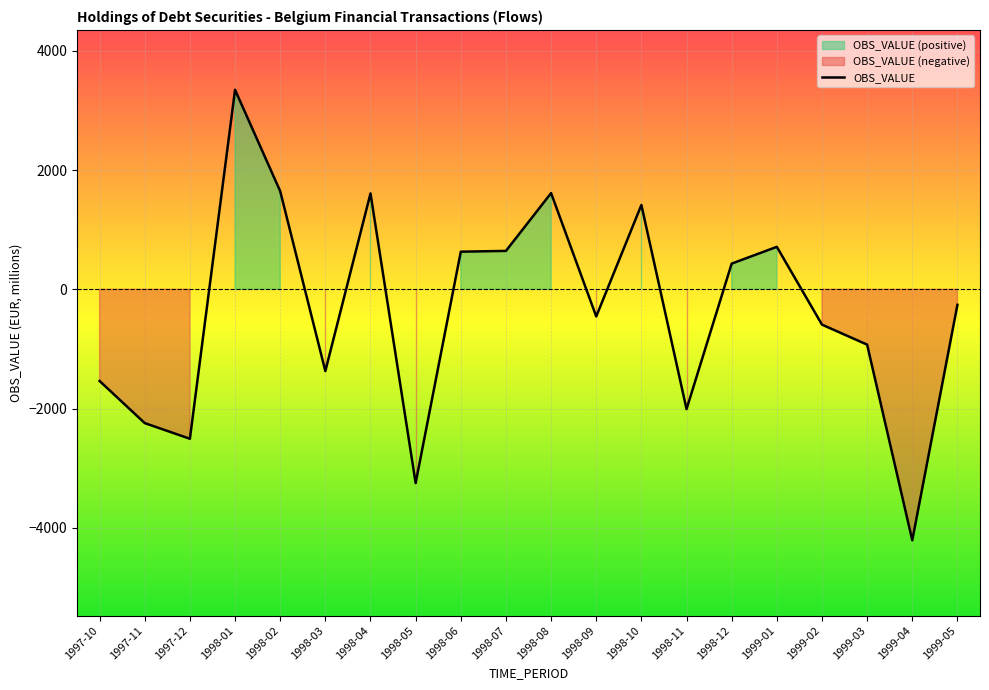

Is it true that the value at 1998-10 is 1414.9?

True